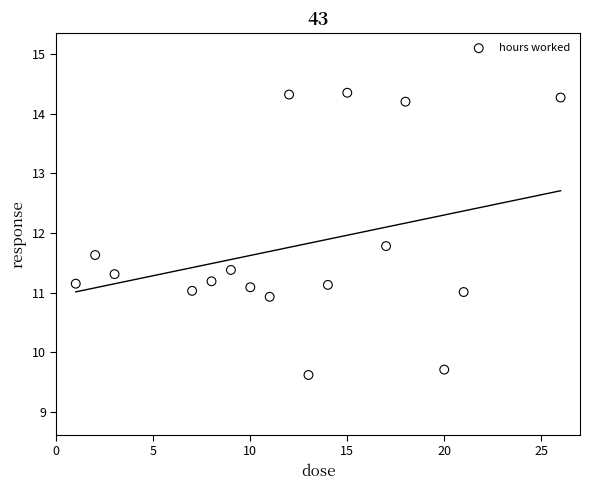

What is the range of Y values (max minus min)?

4.7